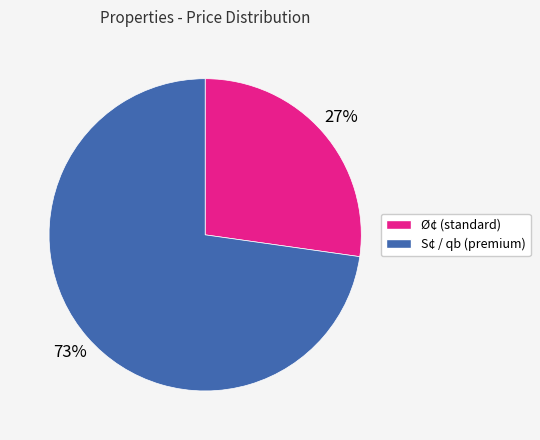

How many segments does this pie chart have?

2